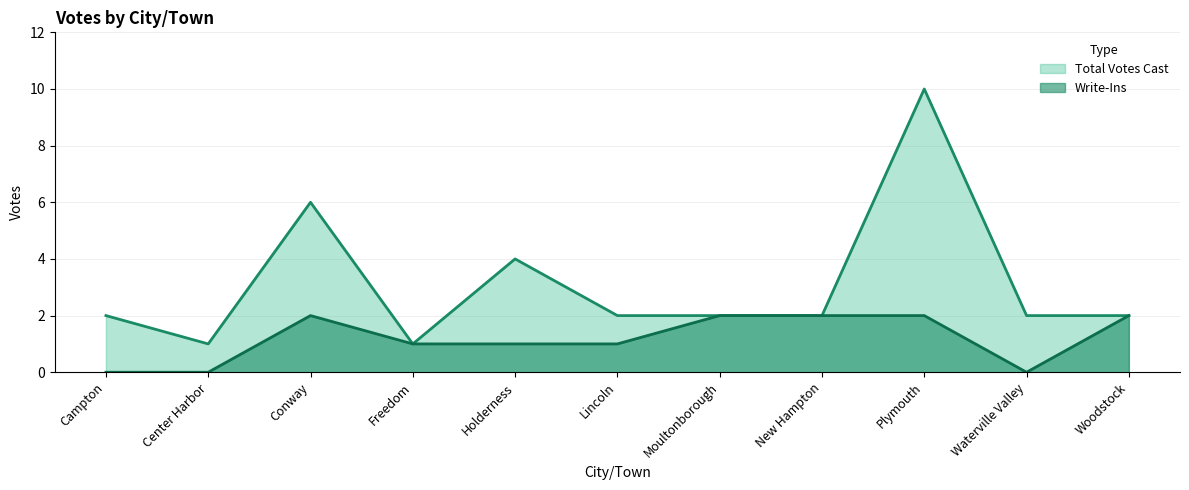

What value does the Write-Ins series have at Conway?

2